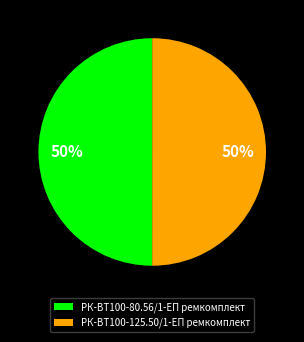

Combined, do РК-ВТ100-80.56/1-ЕП ремкомплект and РК-ВТ100-125.50/1-ЕП ремкомплект account for over 50%?

Yes